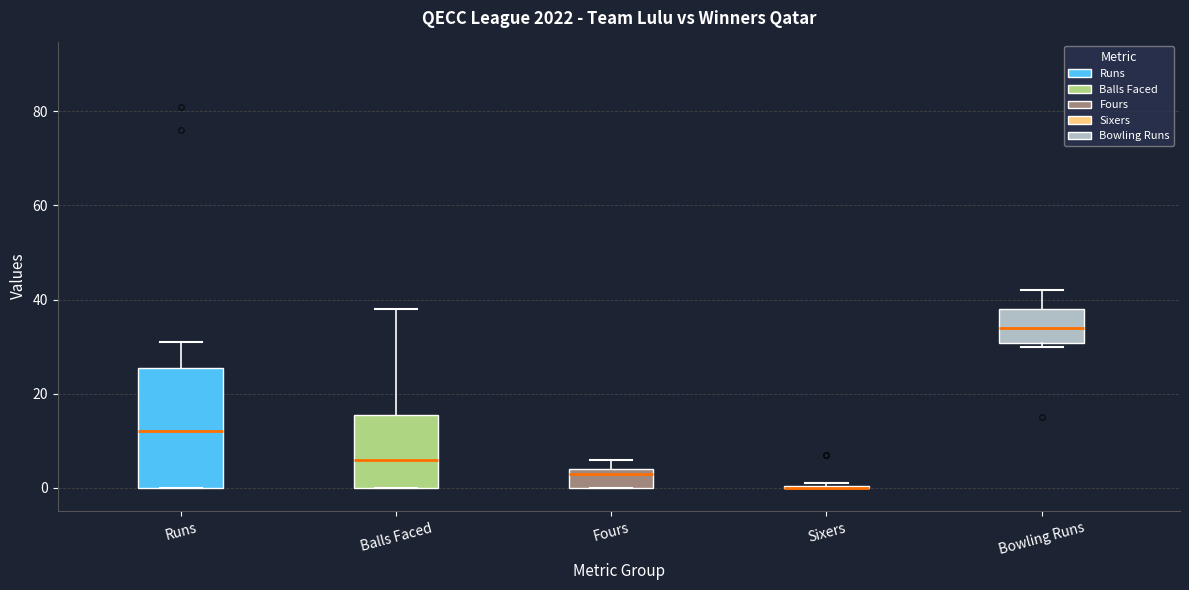

Where is the upper edge of the box for Balls Faced on the y-axis? The values are not printed on the chart, so give them approximately, as read against the axis.

16